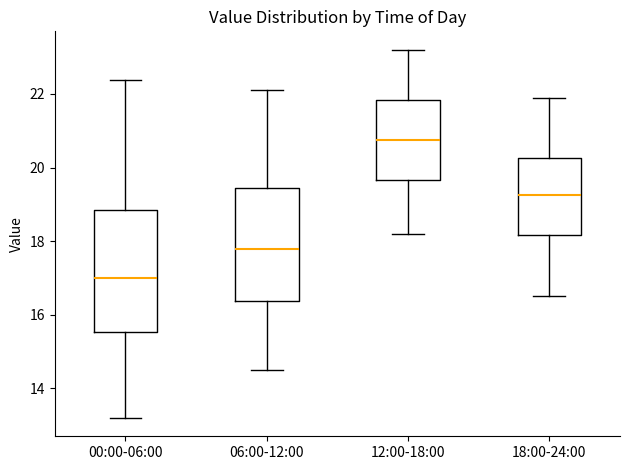

Which box is the tallest, from its lower edge to its upper edge?

00:00-06:00